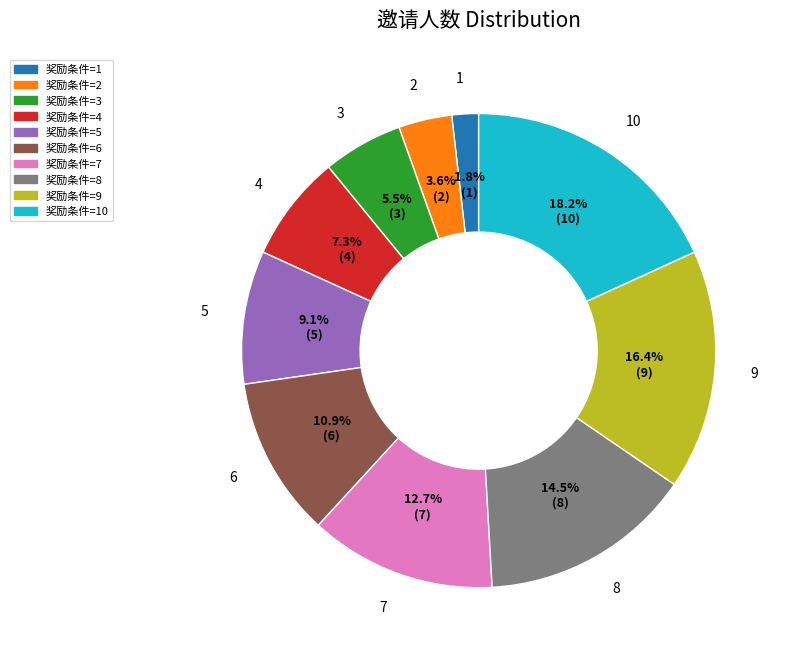

What is the largest slice in the pie chart?

10